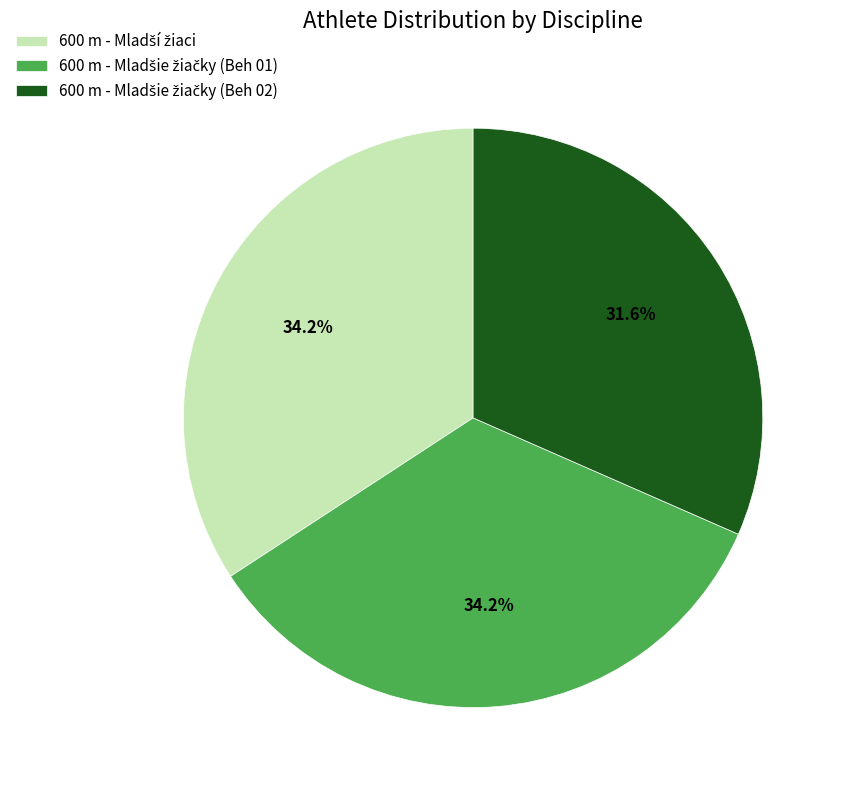

Is there any slice that represents more than half of the pie?

No